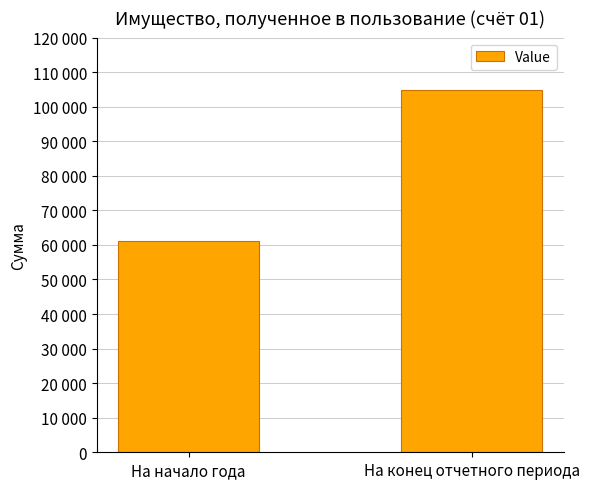

Are the bars horizontal?

No